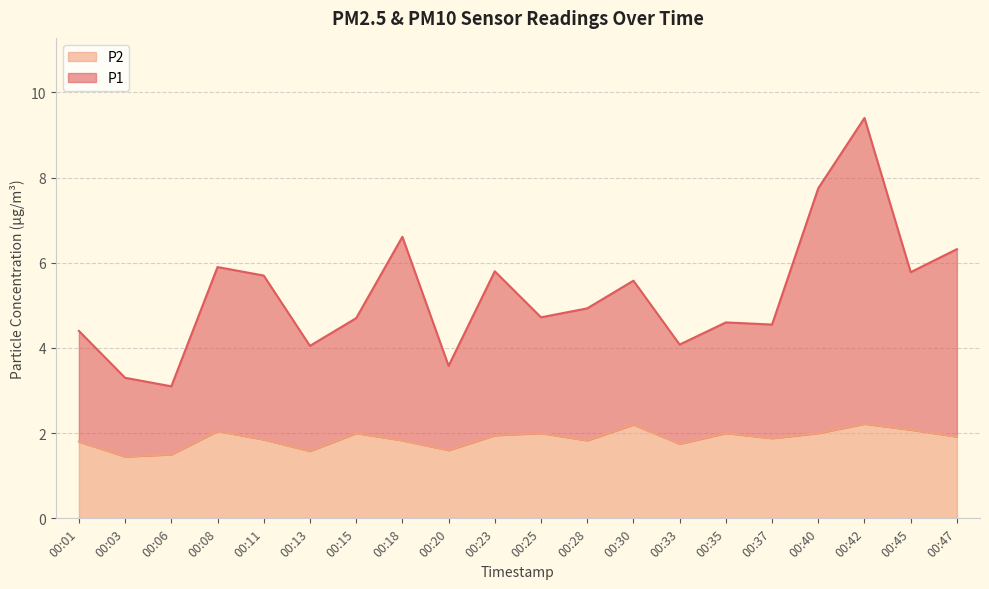

Rank the series by their average value, from highest to lowest.

P1, P2